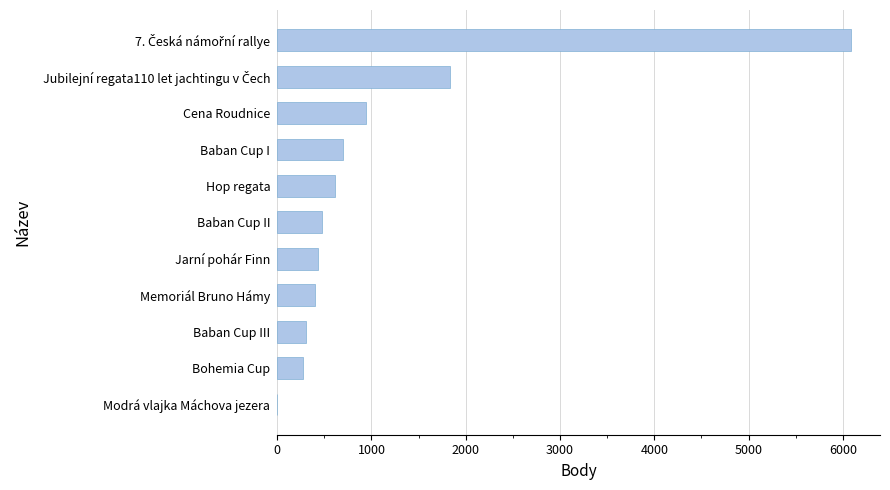

The value at Baban Cup II is 230. True or false?

False